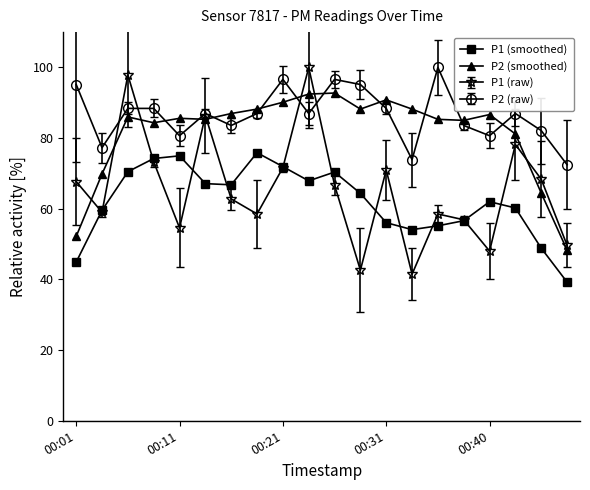

What is the minimum value shown in the chart?

39.2